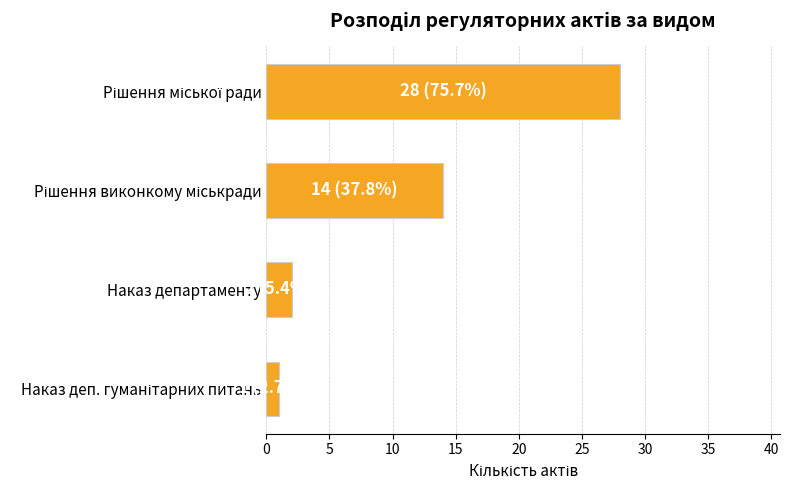

What is the greatest value displayed?

28